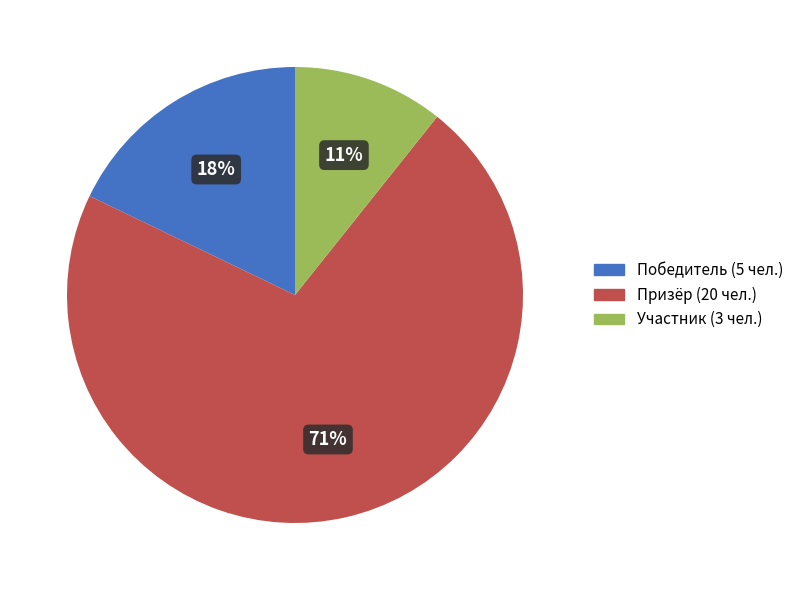

Does Победитель represent more than half of the total?

No